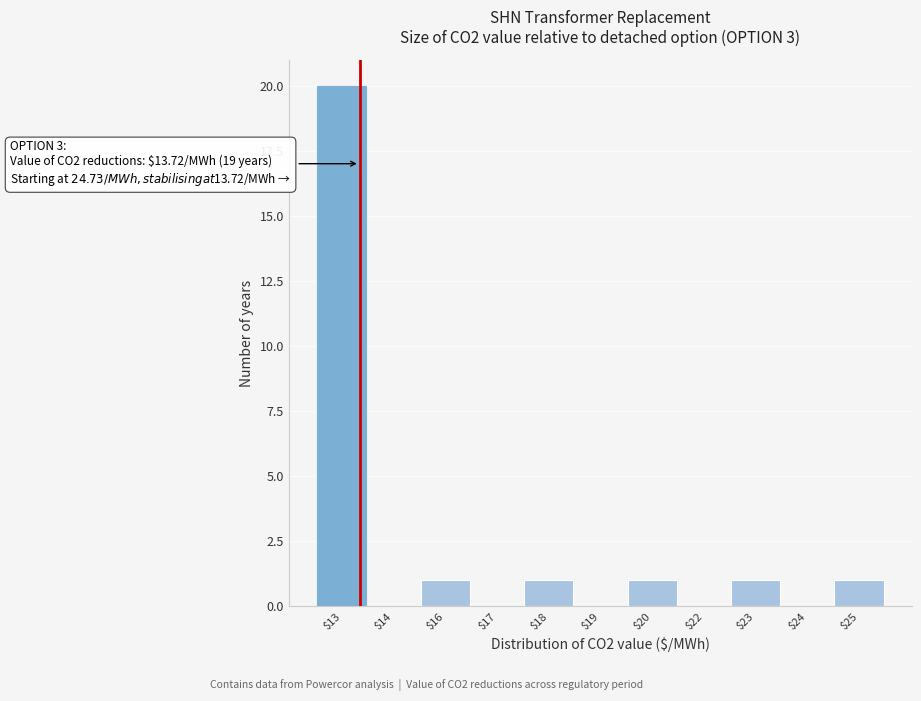

What is the greatest value displayed?

20